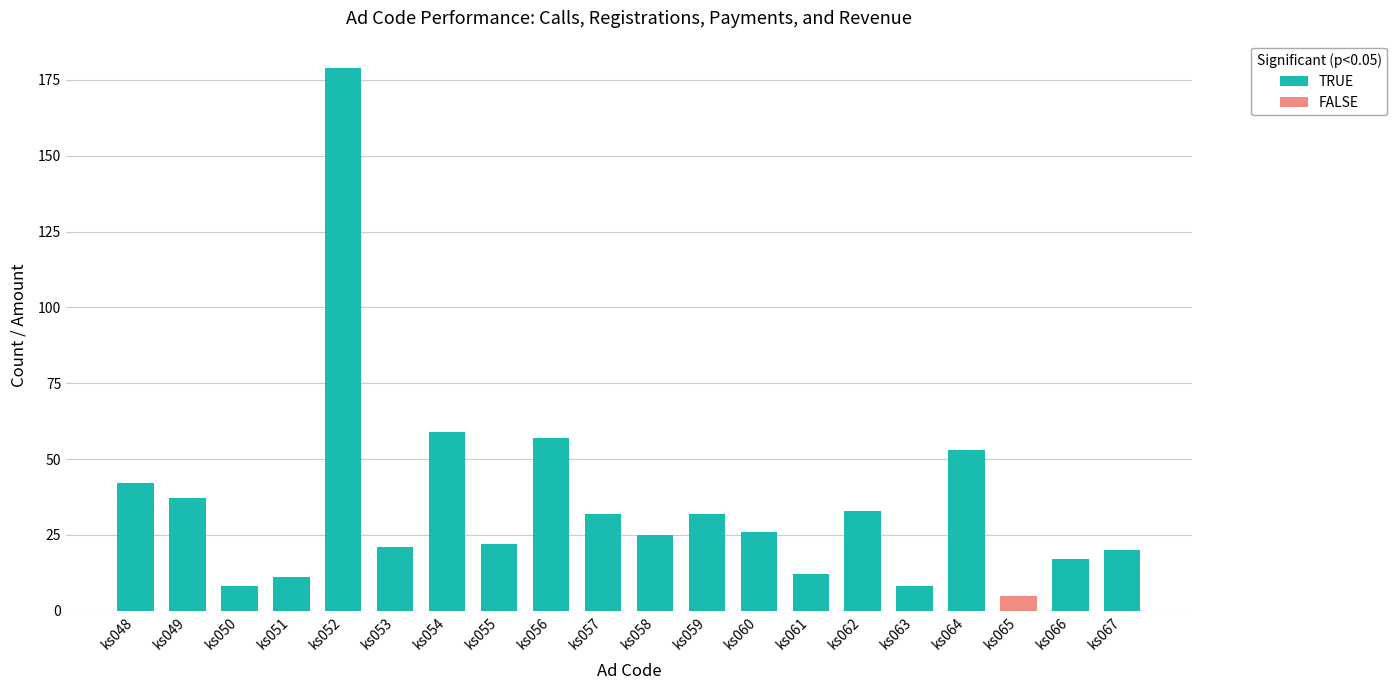

What is the greatest value displayed?

179